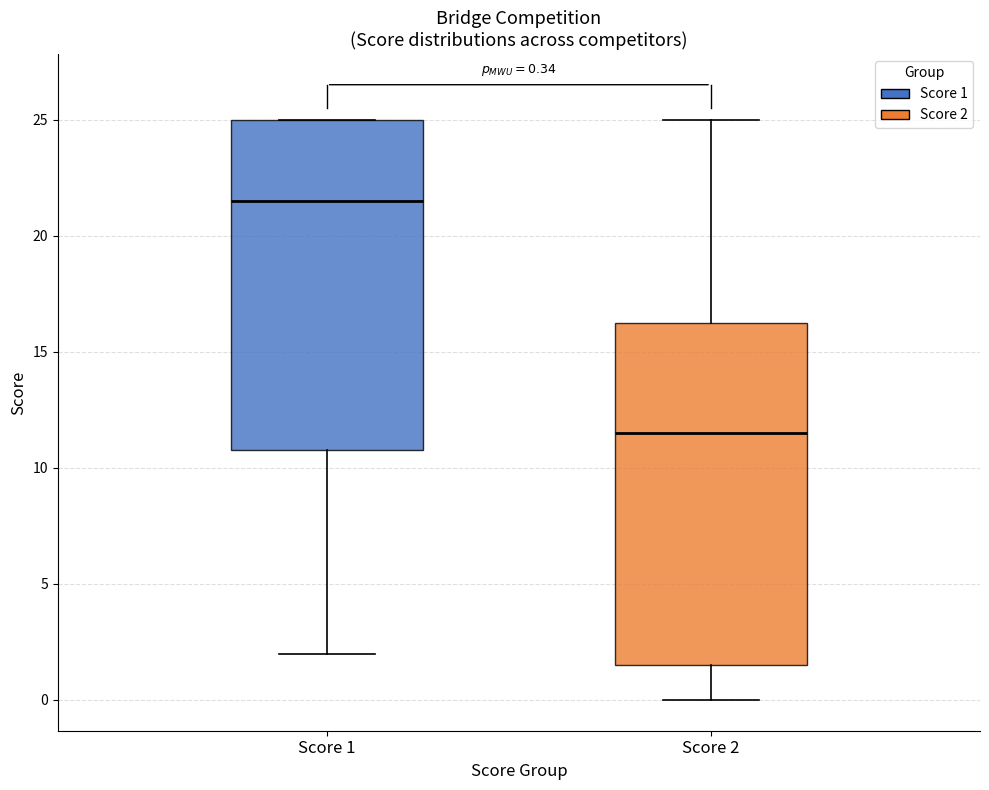

Which box's median line is the lowest?

Score 2